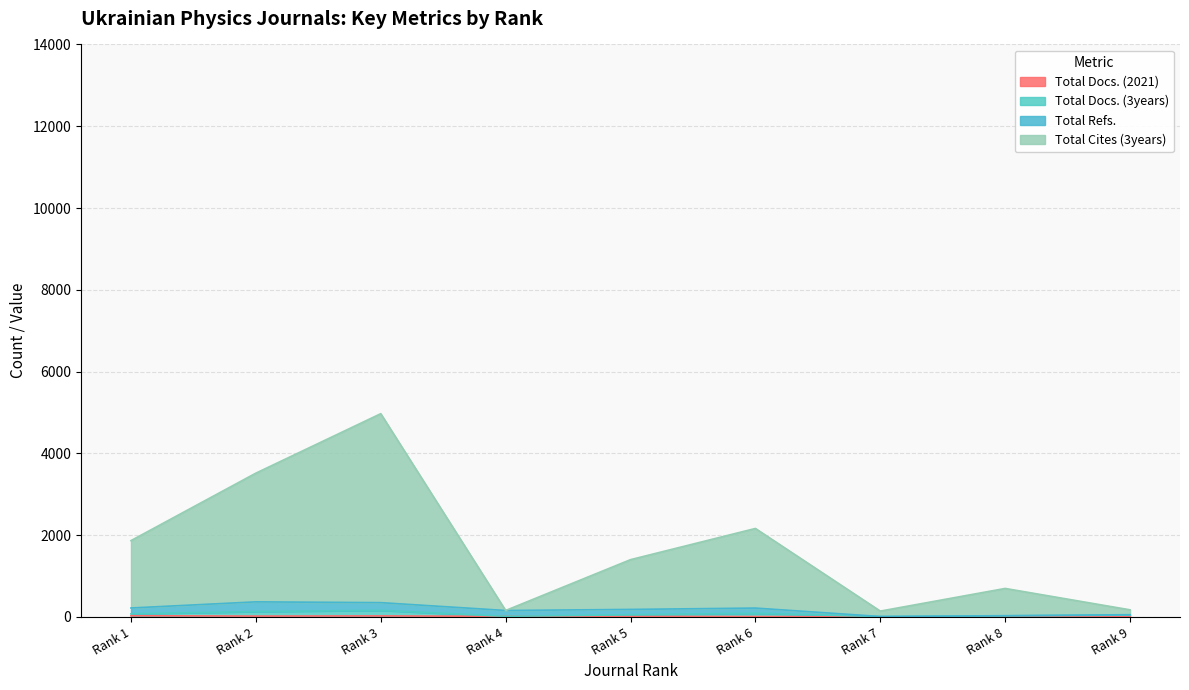

What is the spread (max minus min) of values at Rank 6?

2154